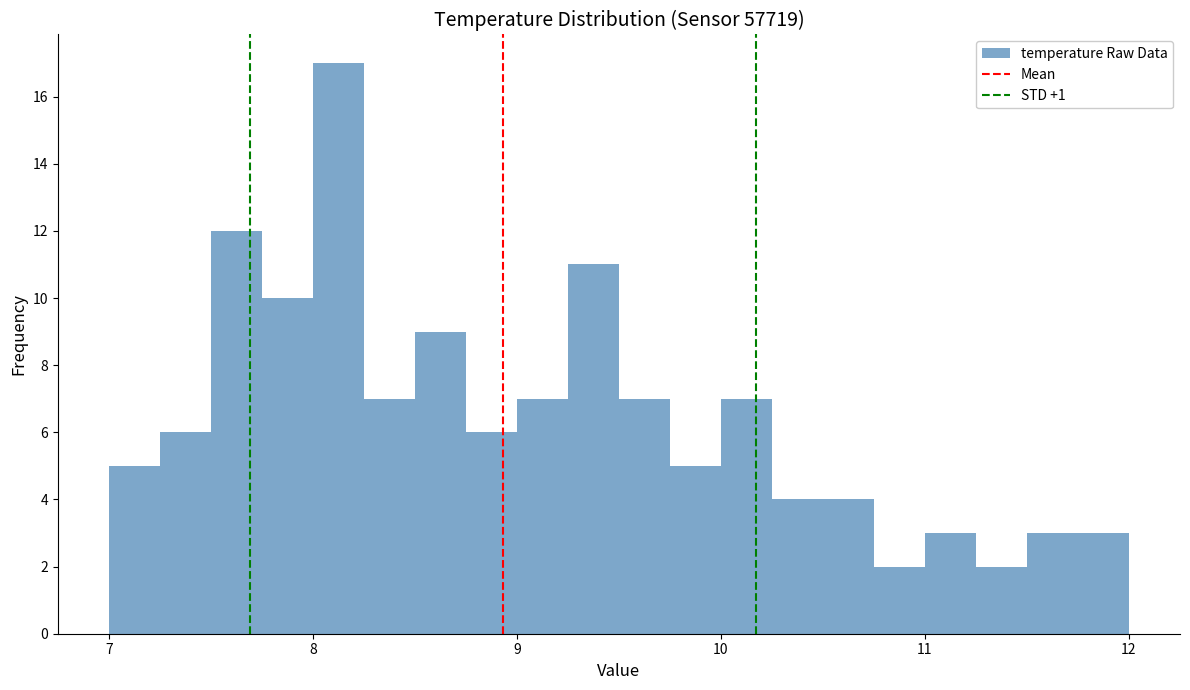

Read against the x-axis, roughly where is the centre of the tallest bar?

8.1